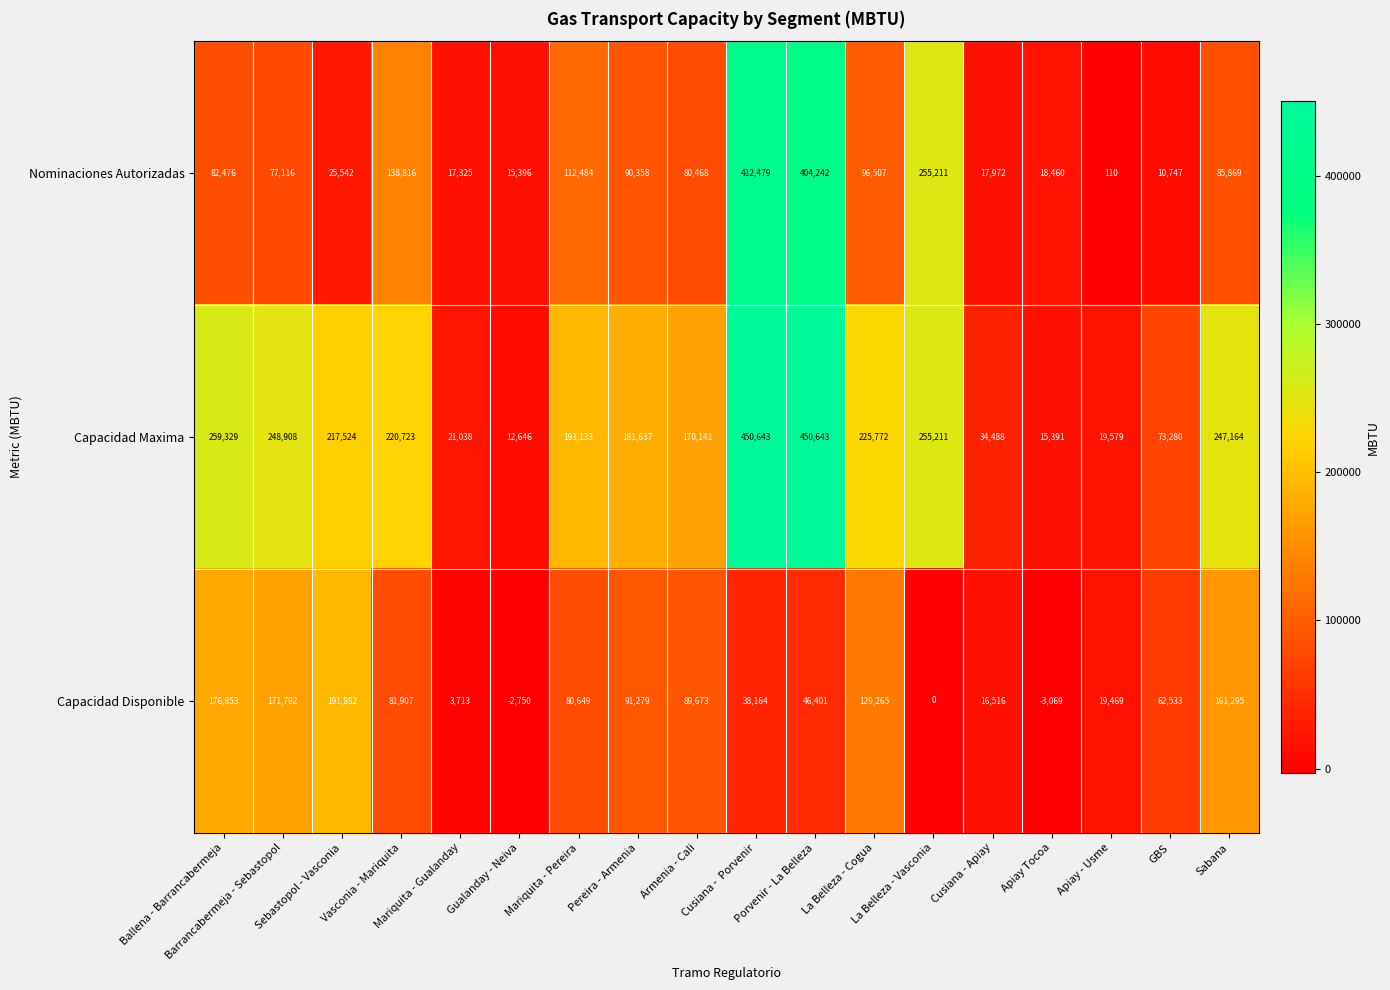

How many series are shown in this chart?

3